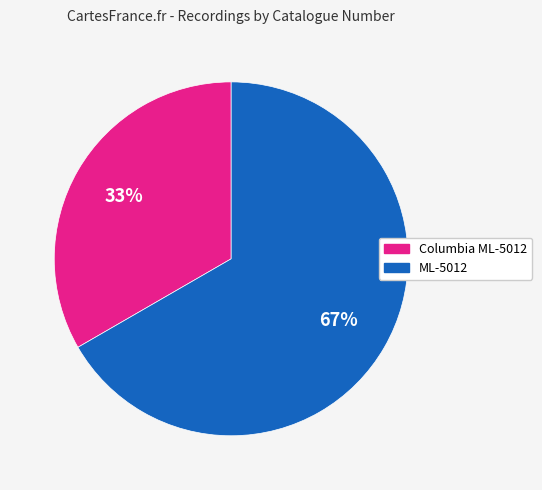

Which category has the smallest portion of the pie?

Columbia ML-5012